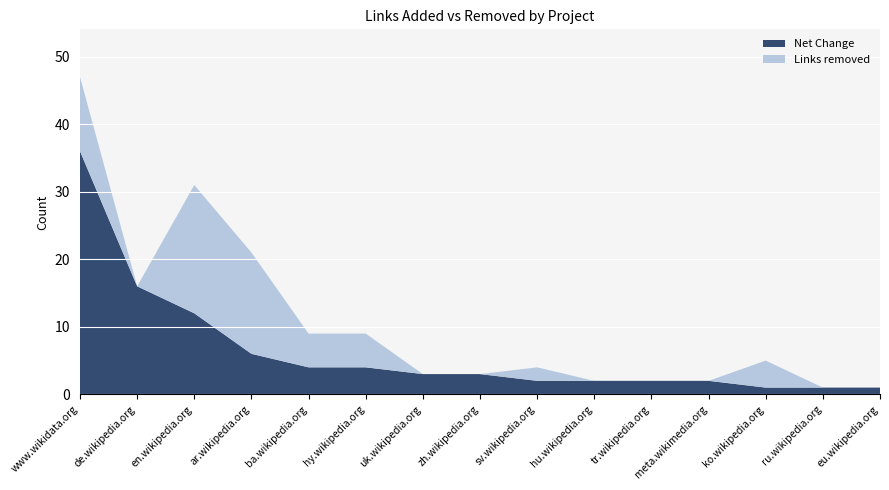

Reading left to right, what are all the values shown in this chart?

Net Change: 36	16	12	6	4	4	3	3	2	2	2	2	1	1	1
Links removed: 11	0	19	15	5	5	0	0	2	0	0	0	4	0	0